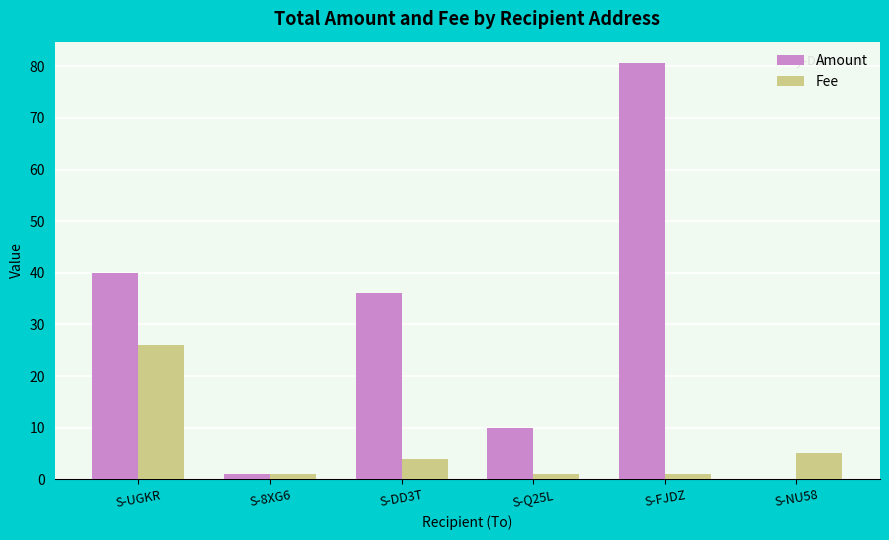

What is the maximum value for Fee?

26.0